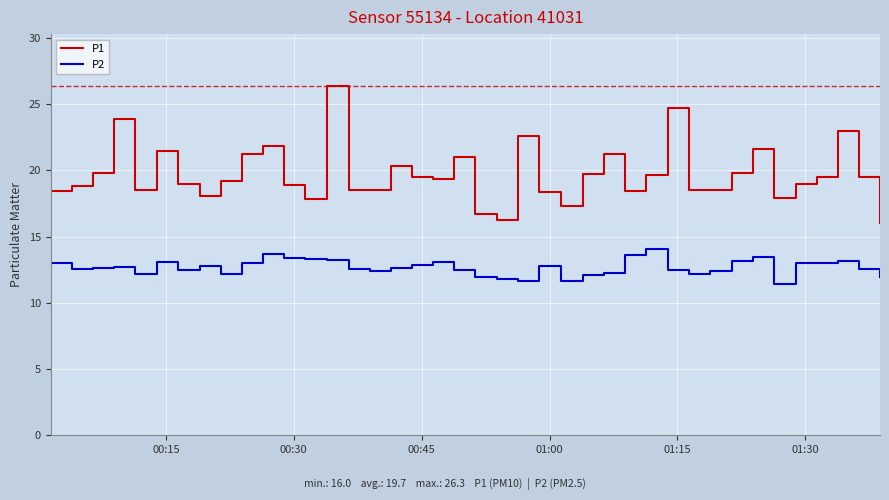

Which series has the widest spread of values?

P1